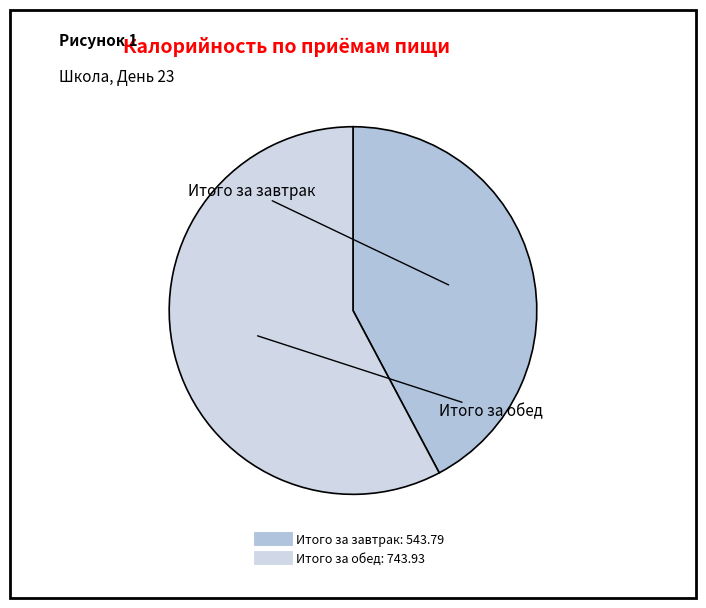

Rank the categories by value from highest to lowest.

Итого за обед, Итого за завтрак